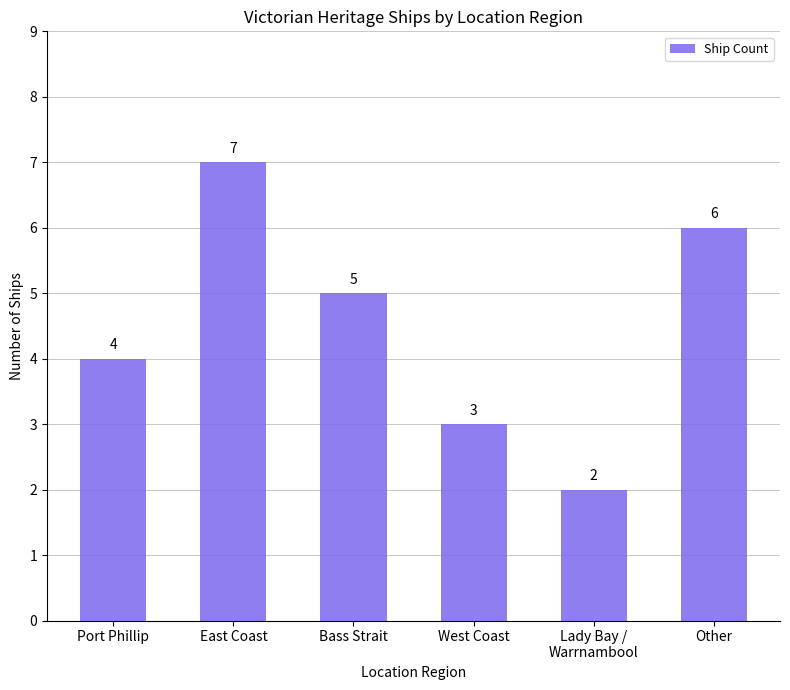

What is the sum of the values at Other and Bass Strait?

11